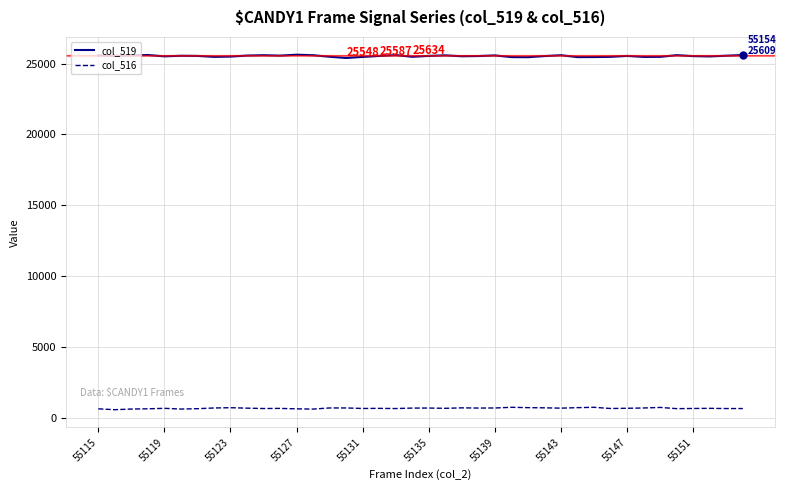

Count the number of data series in this chart.

2